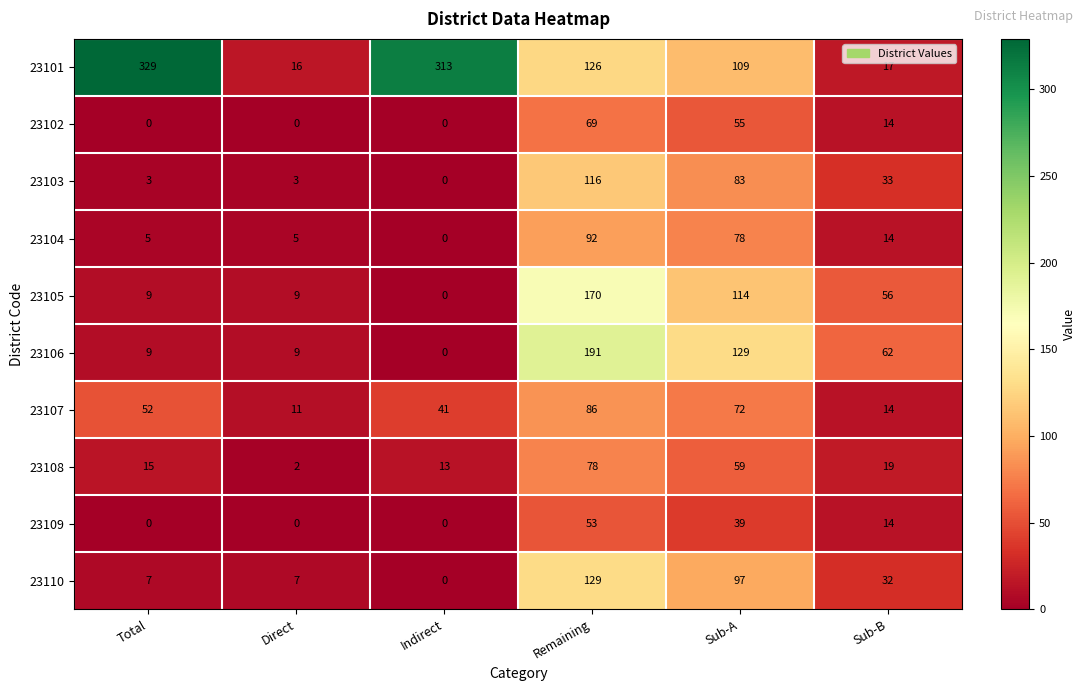

What is the sum of all 23105 values?

358